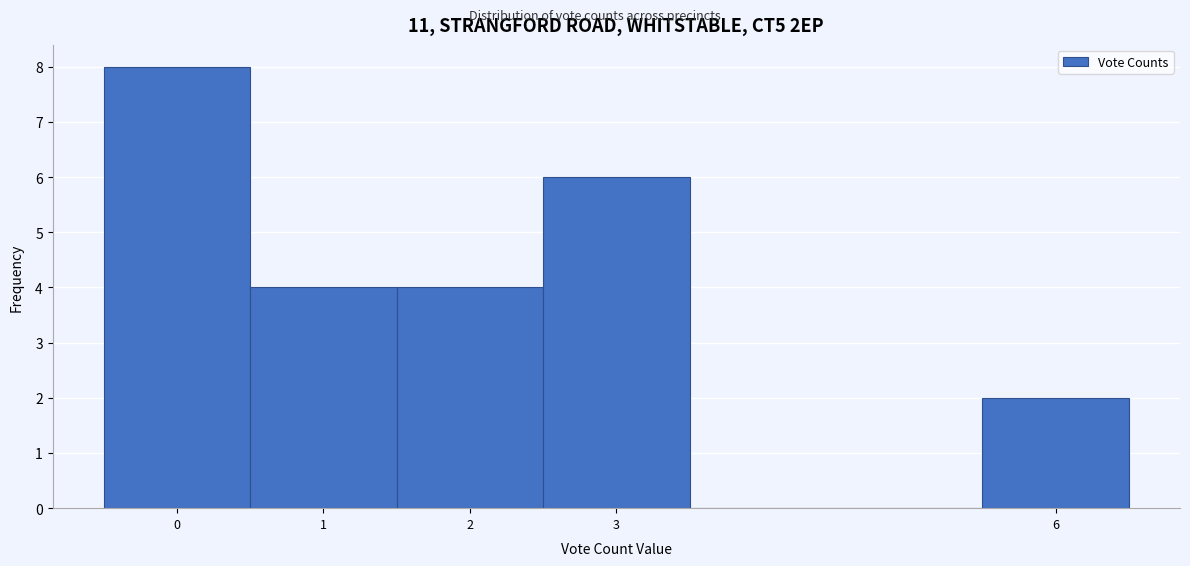

Which range on the x-axis has the tallest bar?

-0.5 to 0.5